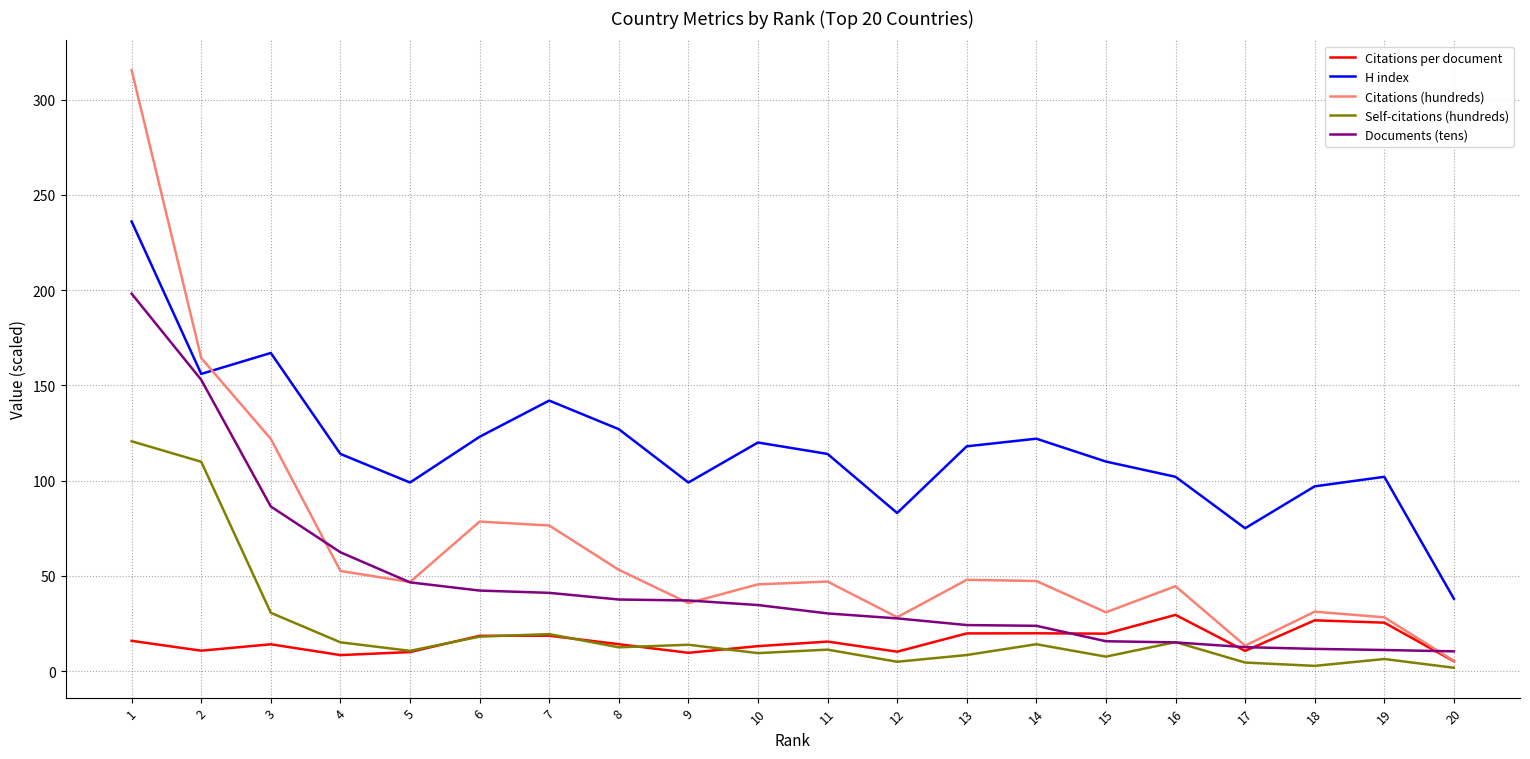

True or false: Citations (hundreds) has a value of 12.0 at 11.

False